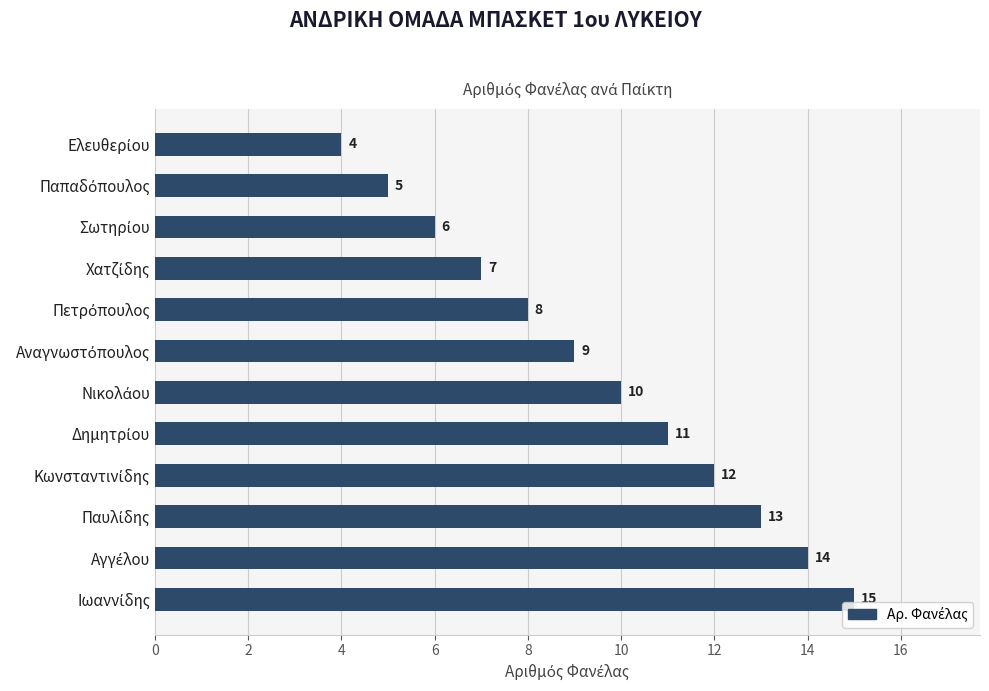

What is the difference between the second highest and minimum values?

10